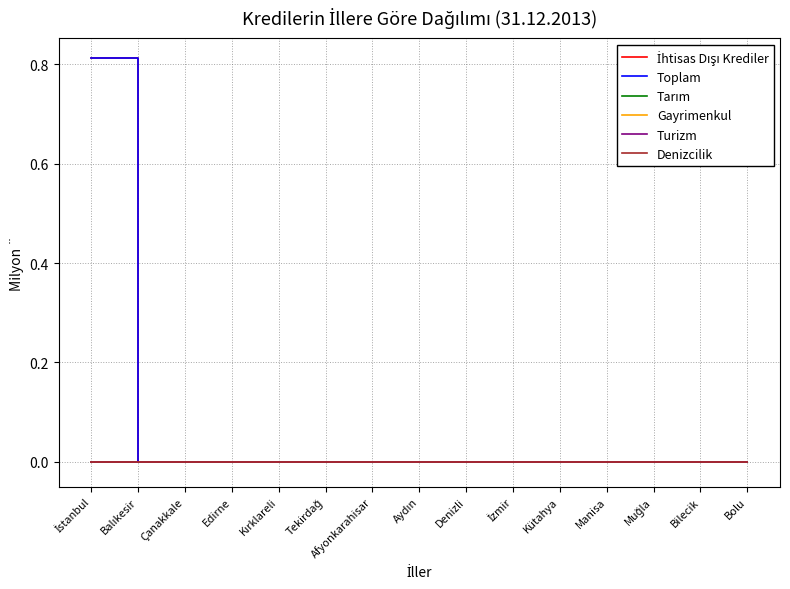

What position from the right is Edirne?

12